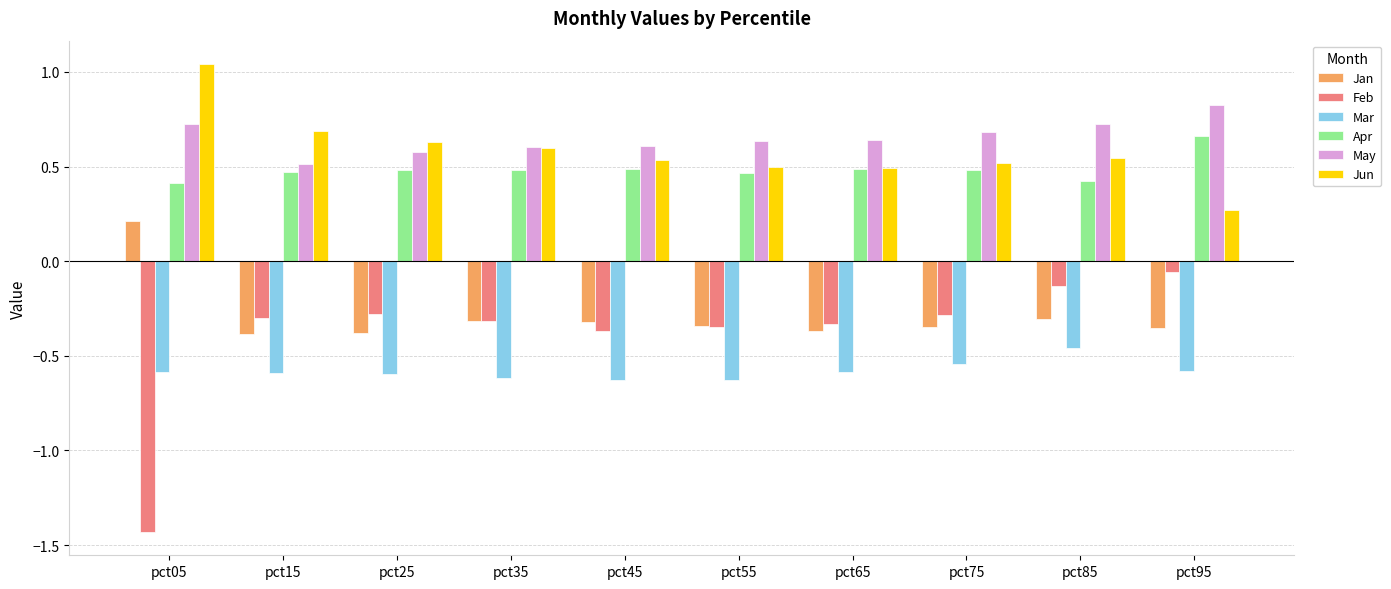

What is the difference between the second highest and second lowest values in the Jun series?

0.2